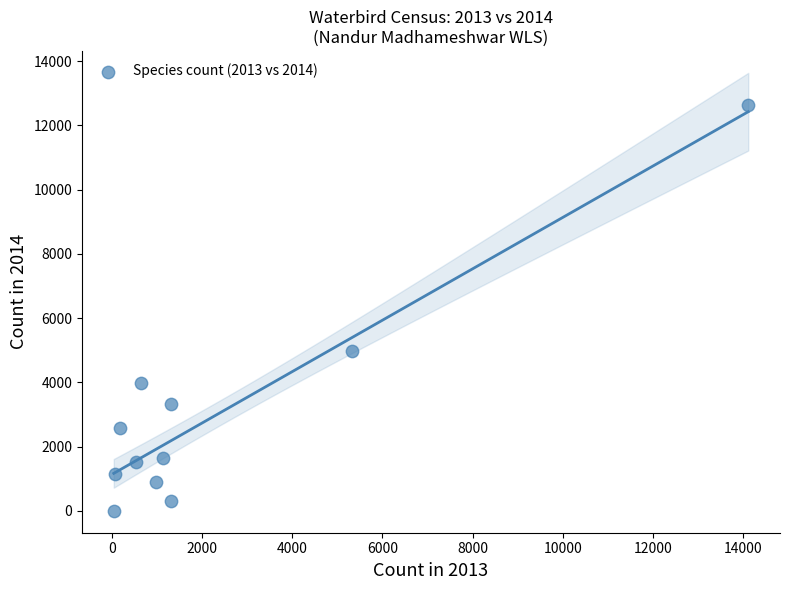

What is the average Y value?

3000